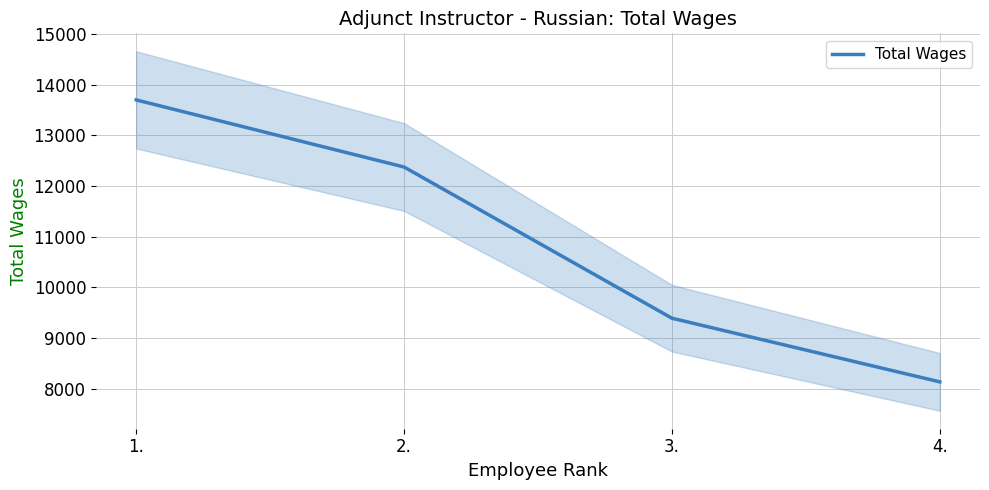

Between 3. and 4., which is larger?

3.